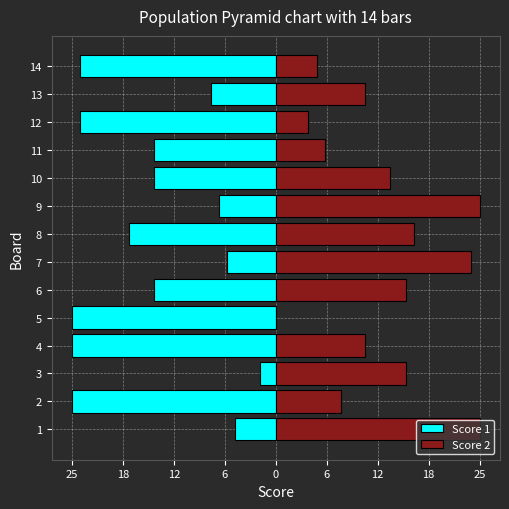

What is the sum of all Score 1 values?

-214